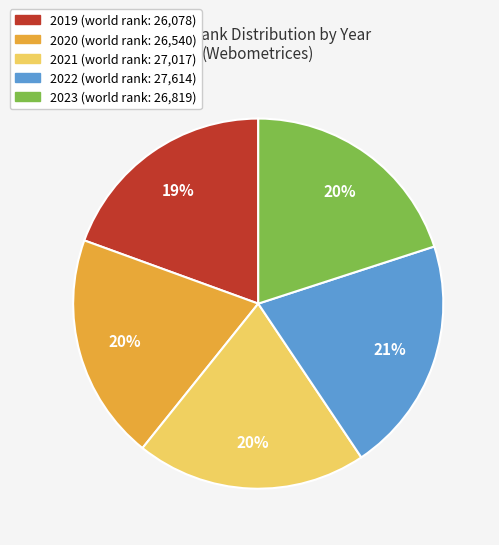

To the nearest percent, what percentage of the pie is 2021?

20%